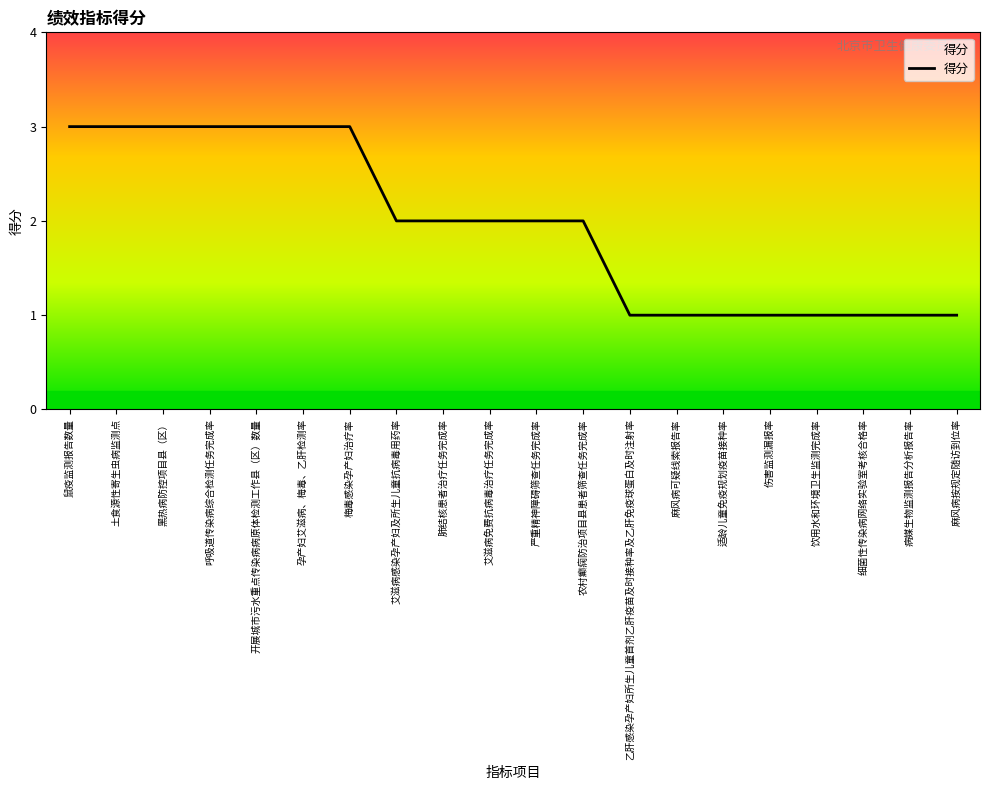

What position from the left is 适龄儿童免疫规划疫苗接种率?

15